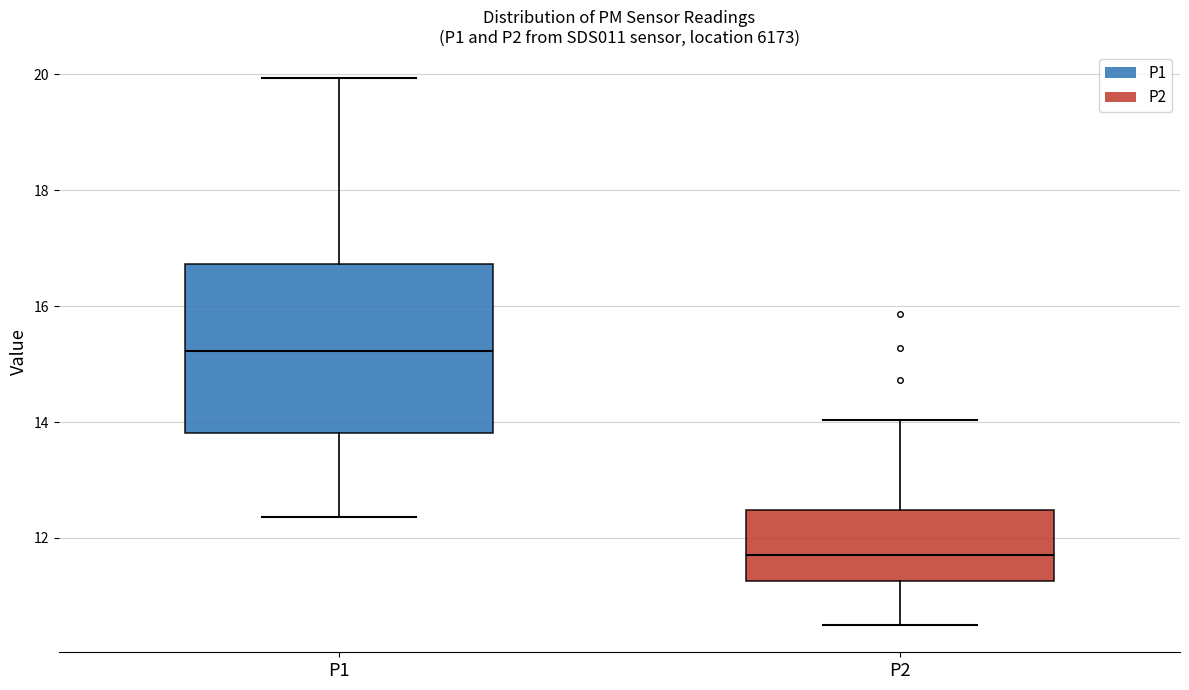

Comparing the boxes themselves (not the whiskers), which one is the tallest?

P1